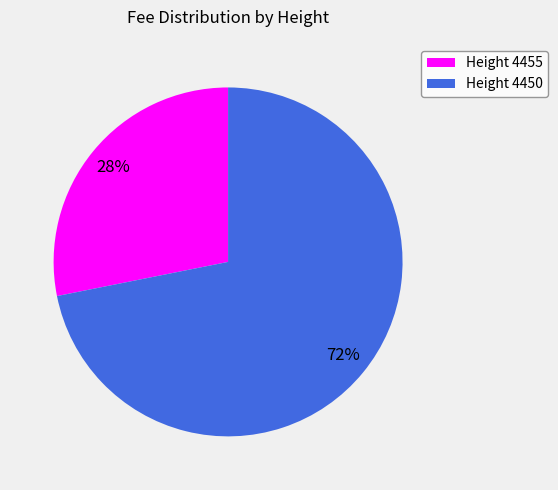

Which category has the smallest portion of the pie?

Height 4455